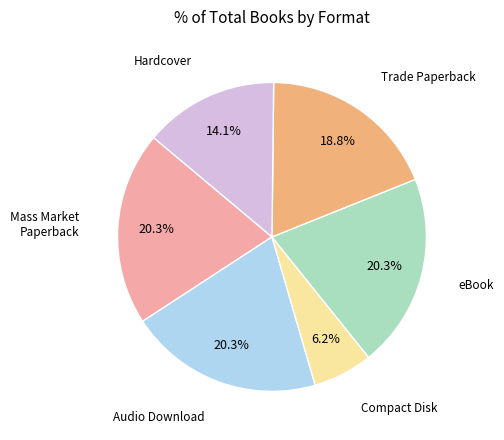

Is there any slice that represents more than half of the pie?

No